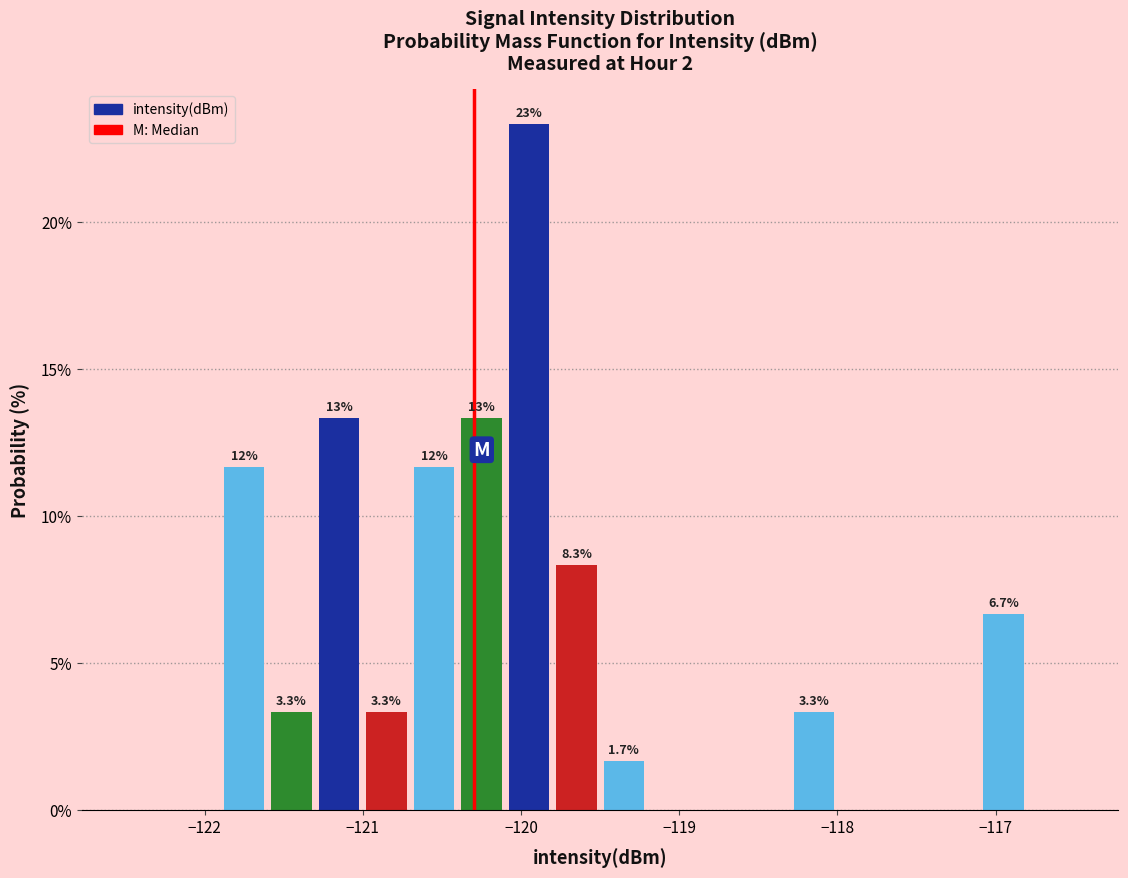

Around what value on the x-axis is the tallest bar? Give the approximate position of its centre, as read against the axis.

-119.9